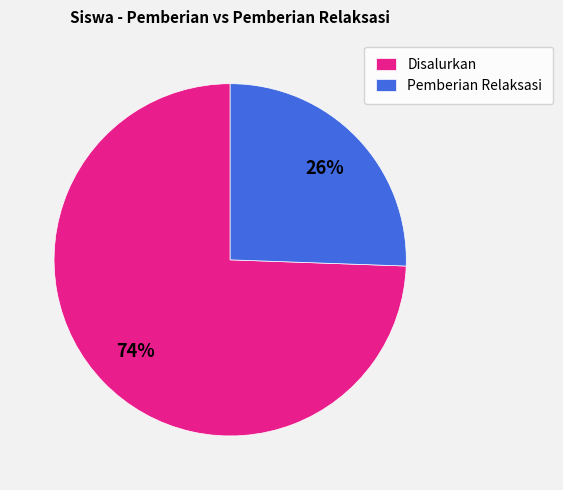

To the nearest percent, what portion does Pemberian Relaksasi represent?

26%